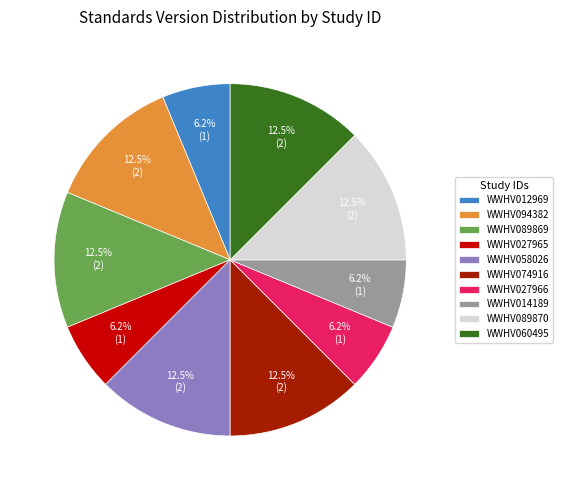

The WWHV027965 slice represents 6% of the pie. True or false?

True